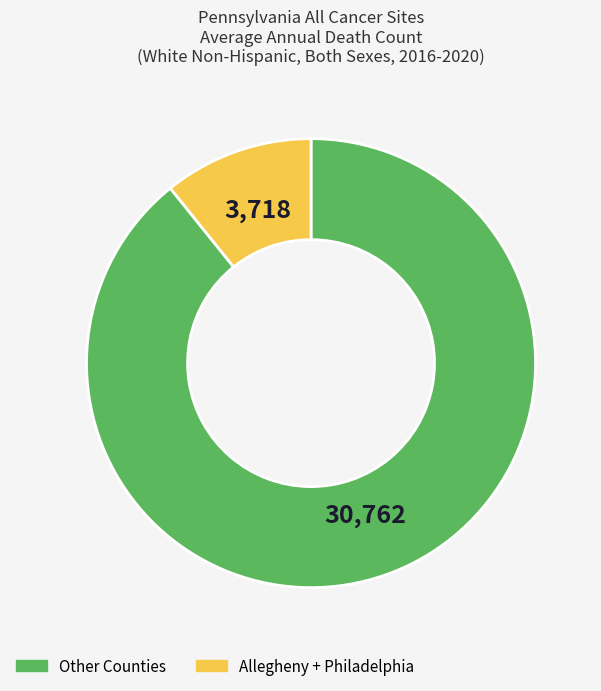

Does any single category account for the majority?

Yes